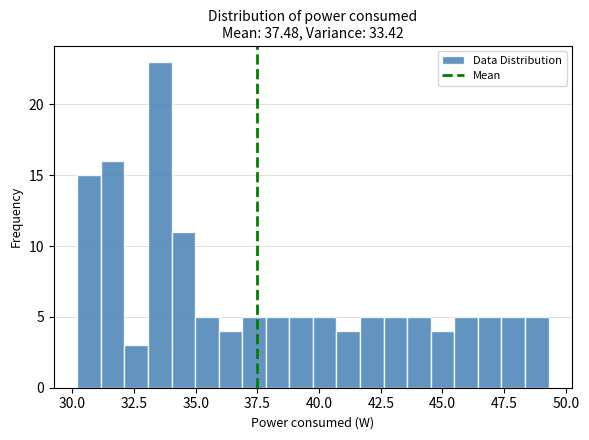

Around what value on the x-axis is the tallest bar? Give the approximate position of its centre, as read against the axis.

33.5